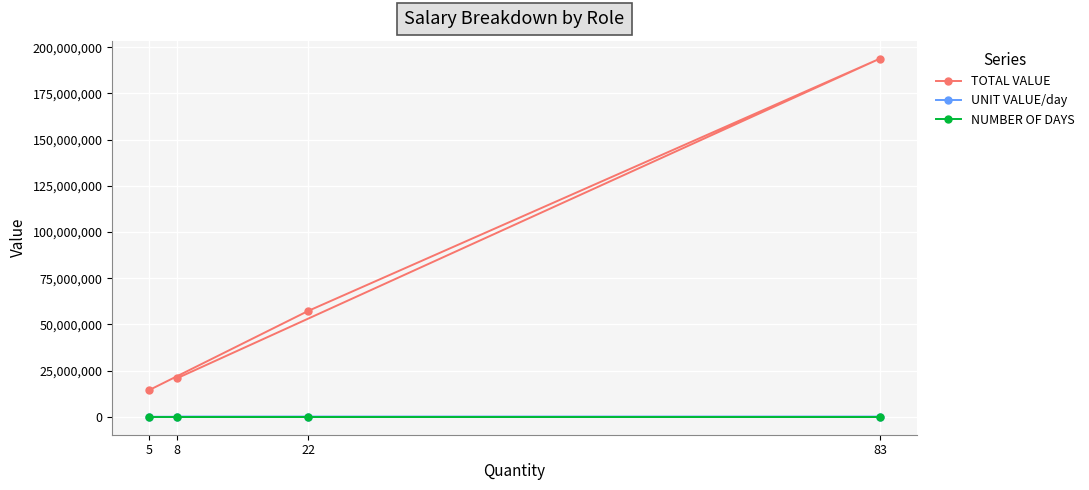

List the series in order of their peak value, lowest first.

NUMBER OF DAYS, UNIT VALUE/day, TOTAL VALUE